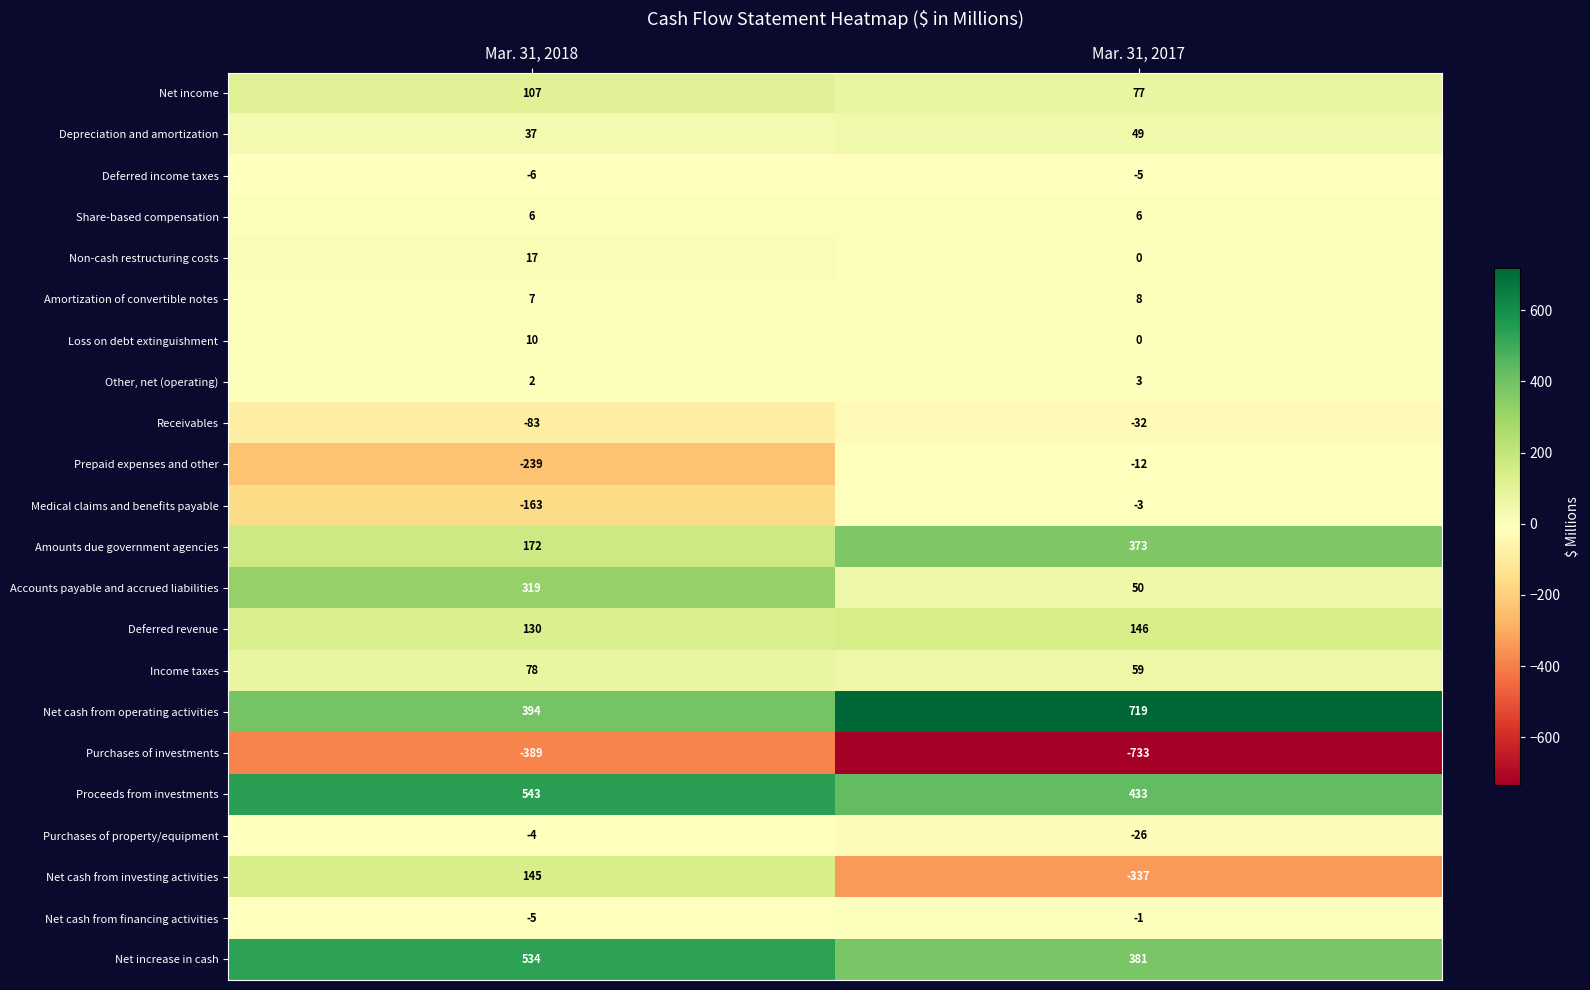

Where is Receivables nearest to the value -57?

Mar. 31, 2017